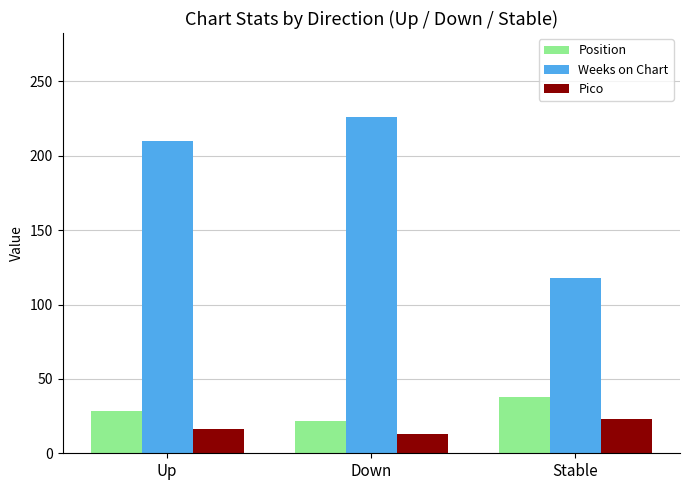

What is the value of the Weeks on Chart bar at the 3rd from the left?

118.0